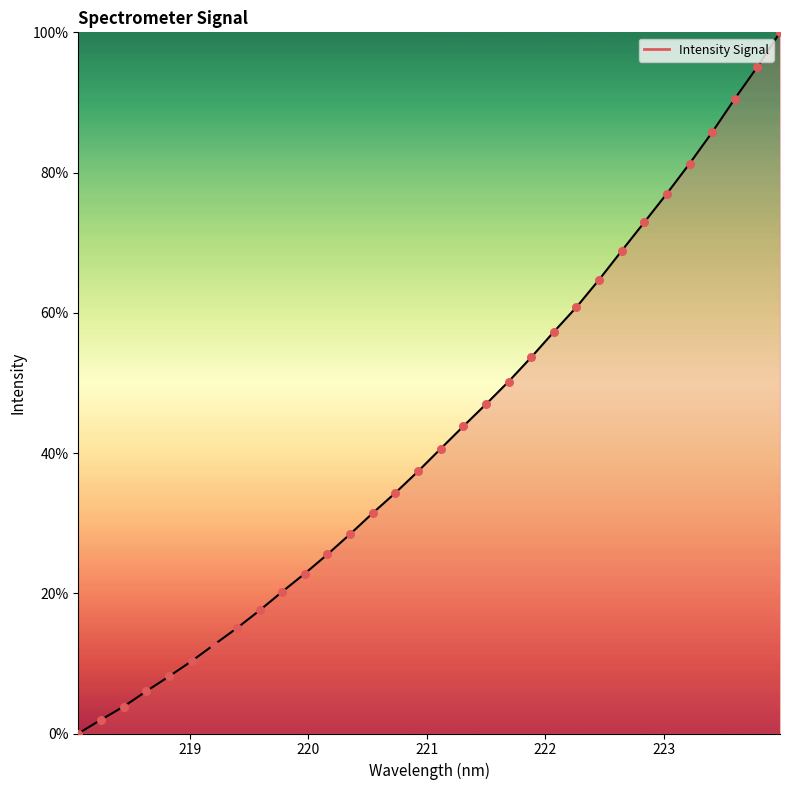

What is the greatest value displayed?

100.0